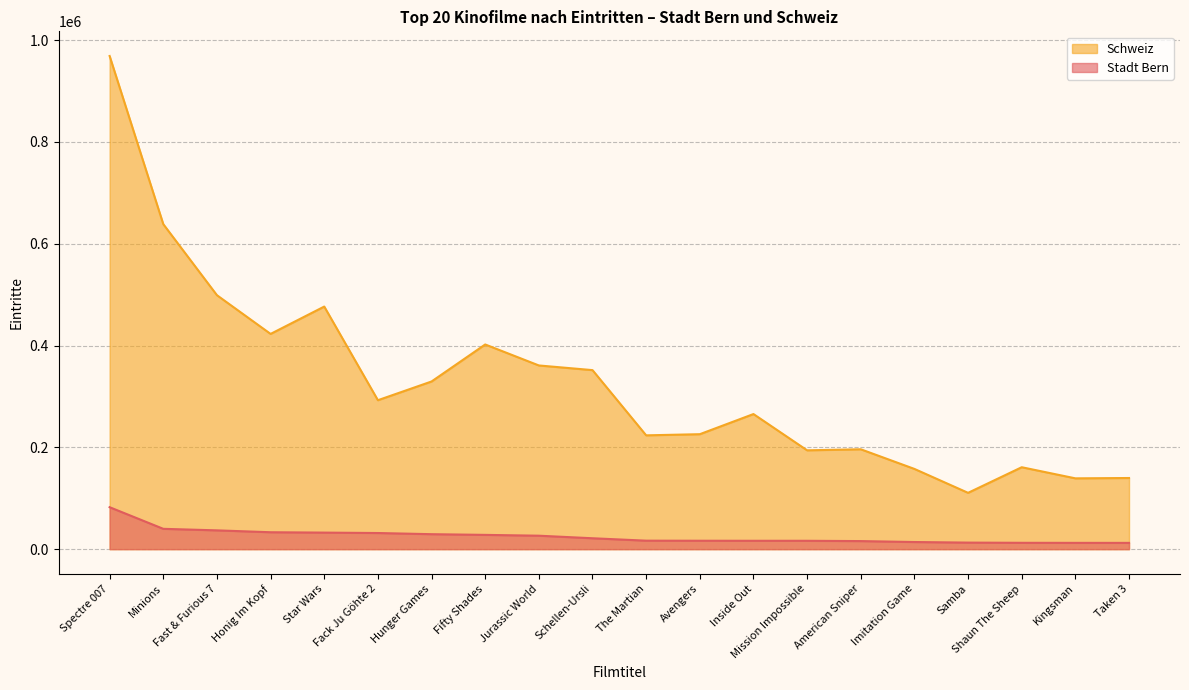

How many interior local peaks does the Schweiz series have?

5